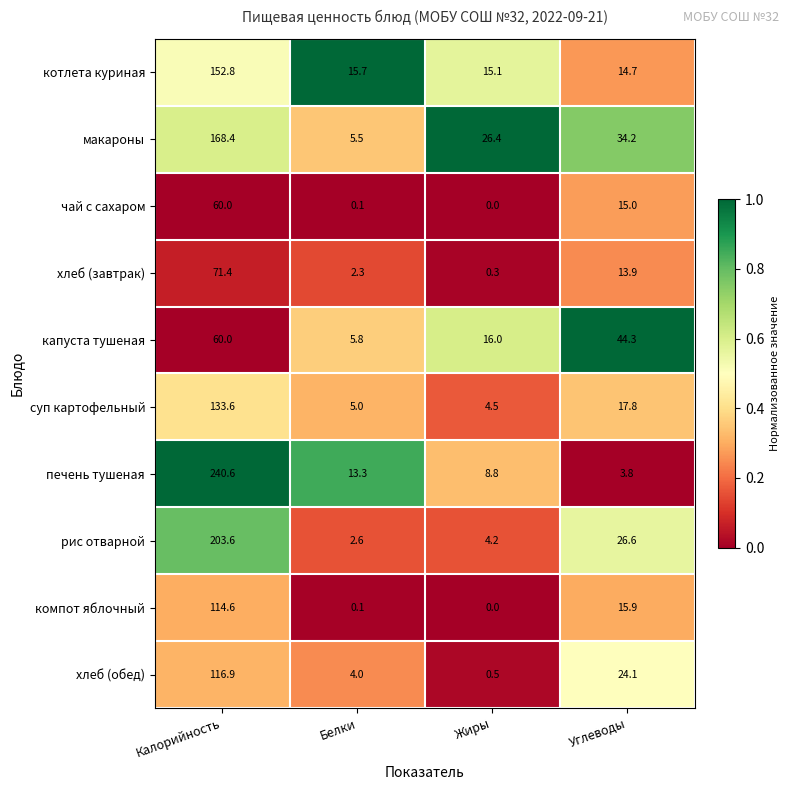

Which series has the largest total across all categories?

печень тушеная